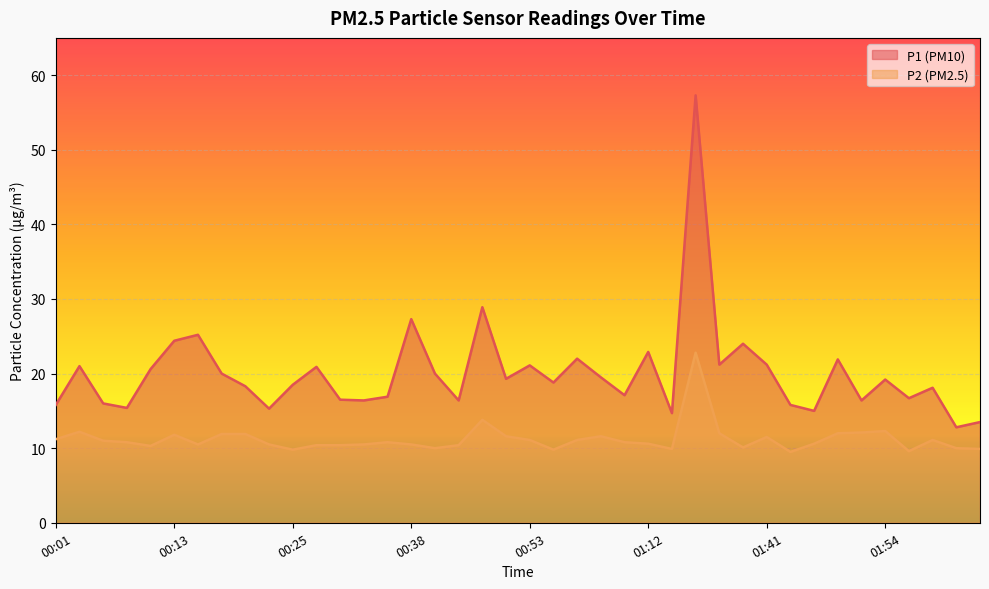

Is the value of P2 at 01:44 greater than the value of P1 at 00:28?

No